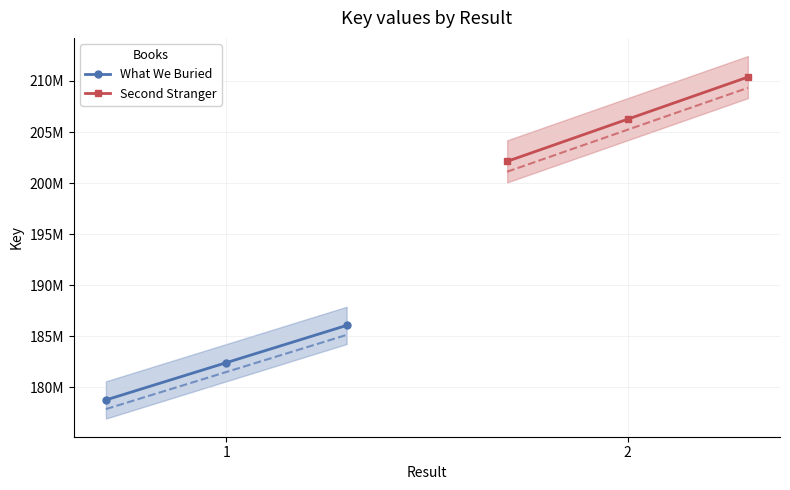

What is the value of the What We Buried point at the 2nd from the left?

182423793.0